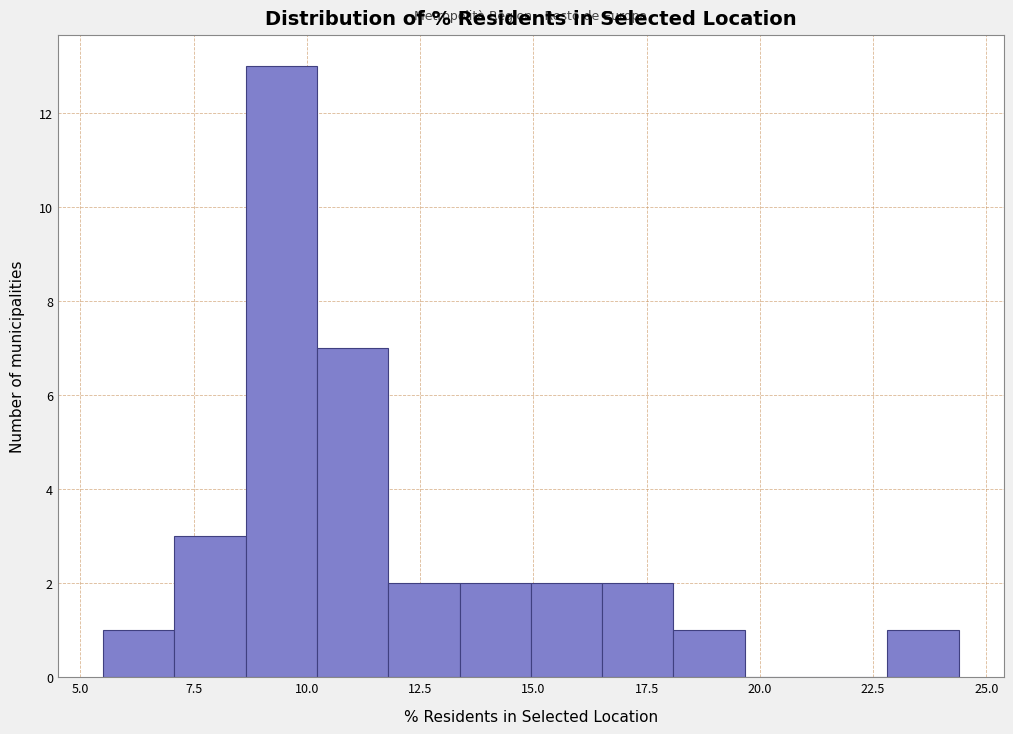

Read against the x-axis, roughly where is the centre of the tallest bar?

9.5